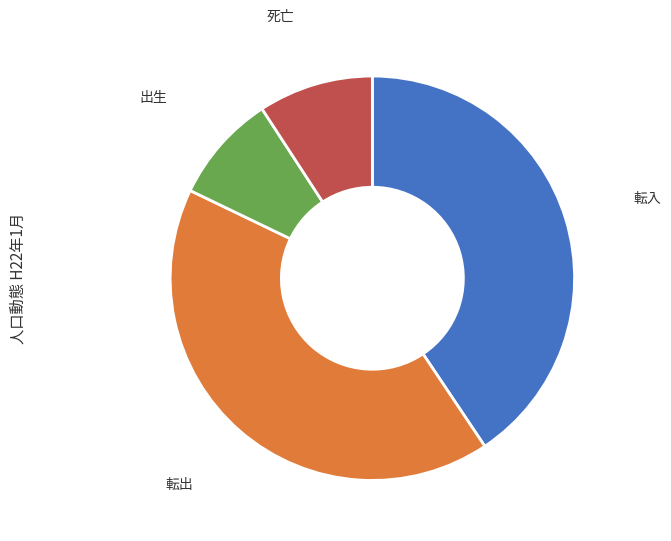

Is the sum of 転入 and 出生 greater than half?

No